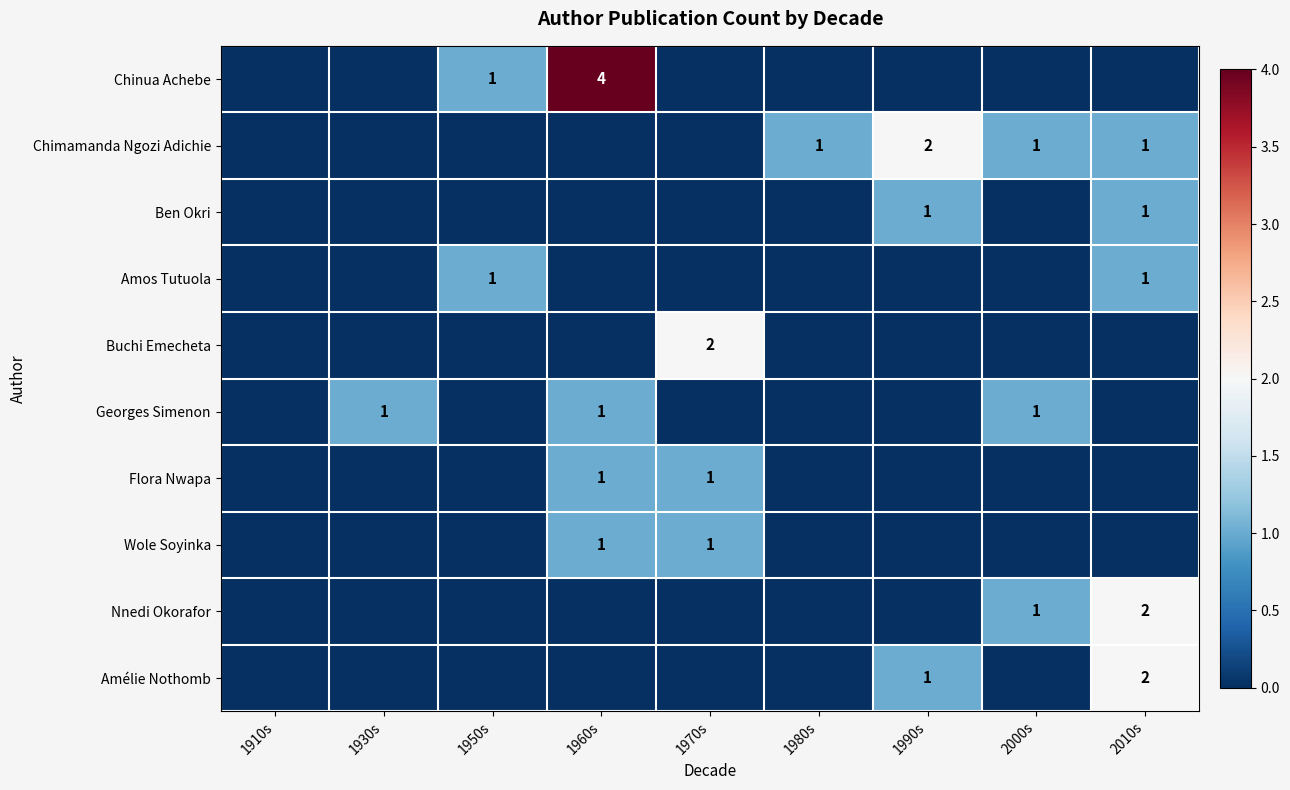

How many categories are shown in the chart?

9